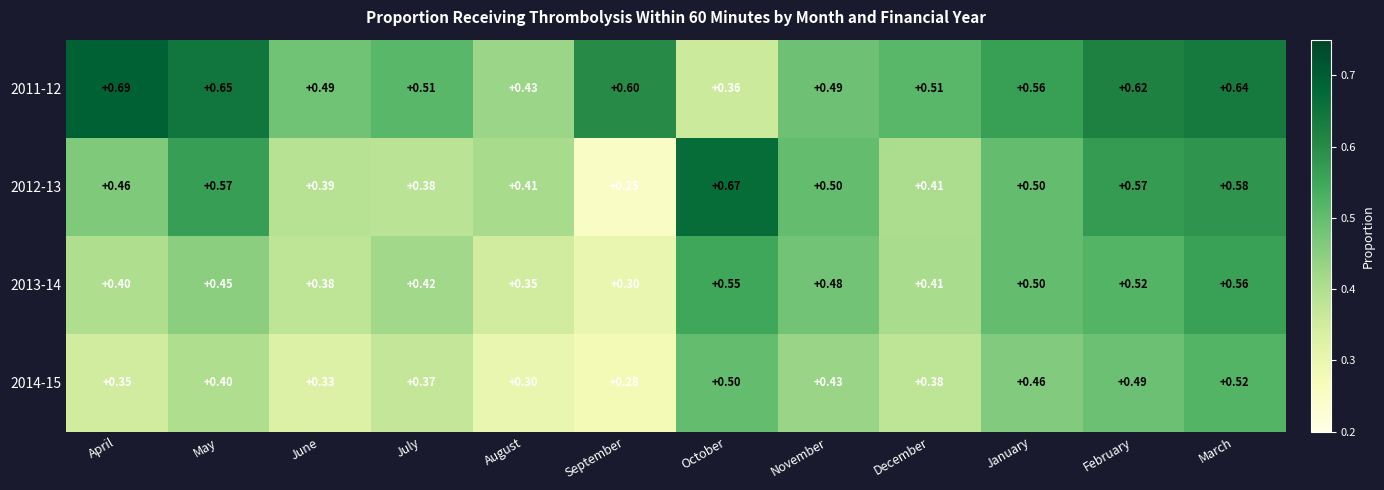

At which label does 2011-12 reach its peak?

April